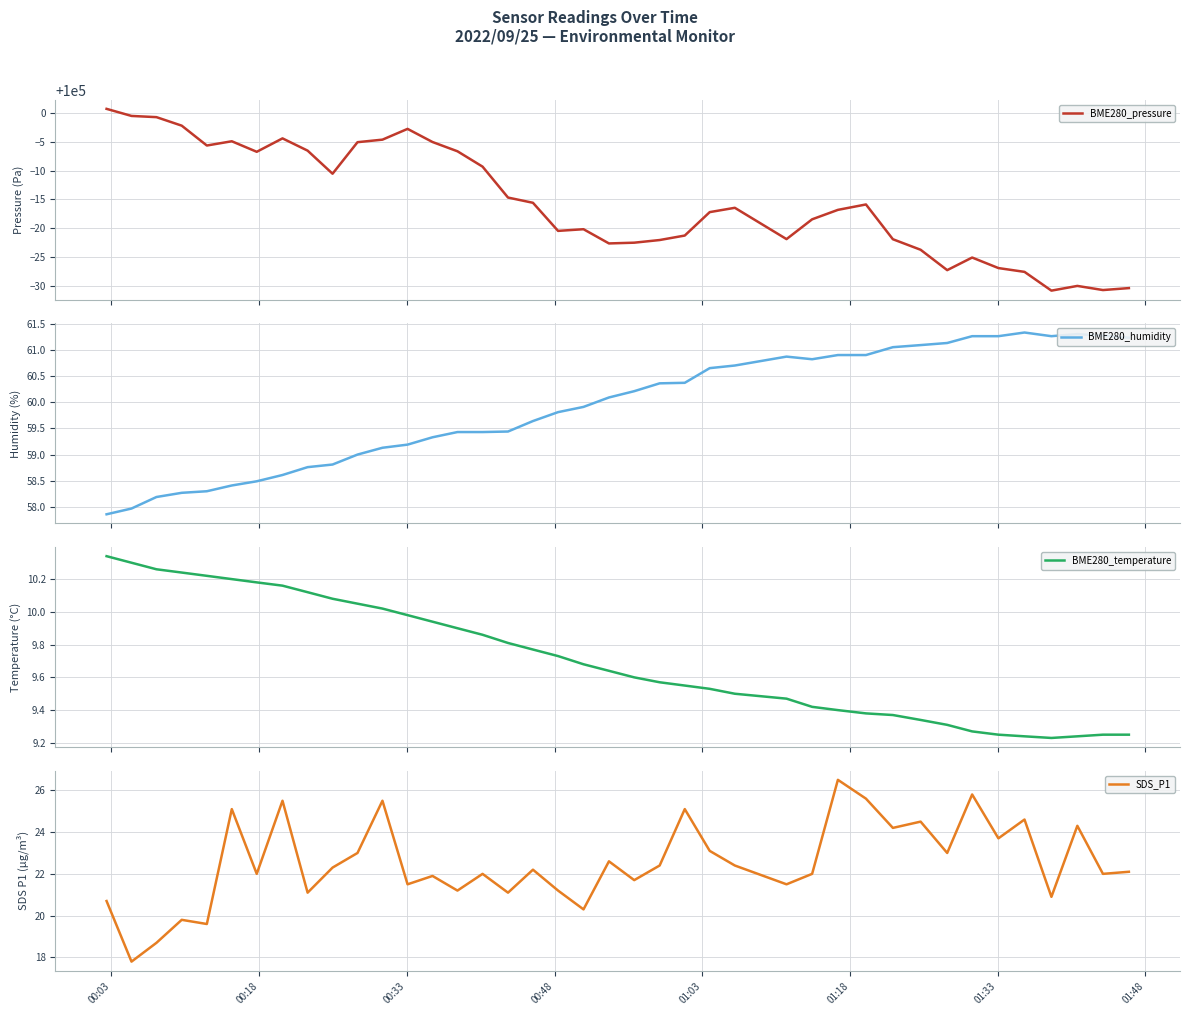

What is the smallest value displayed?

9.2